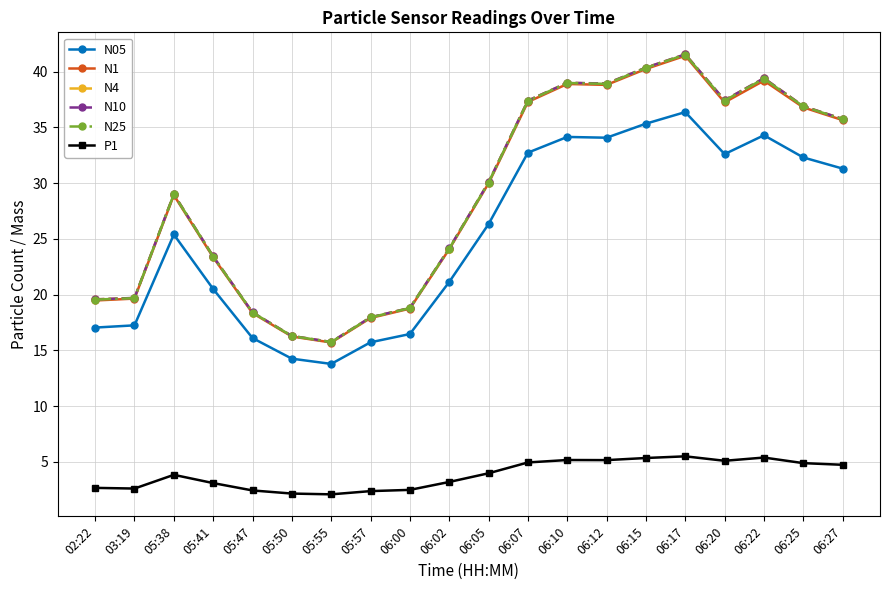

True or false: N05 has more than 1 interior local peaks.

True